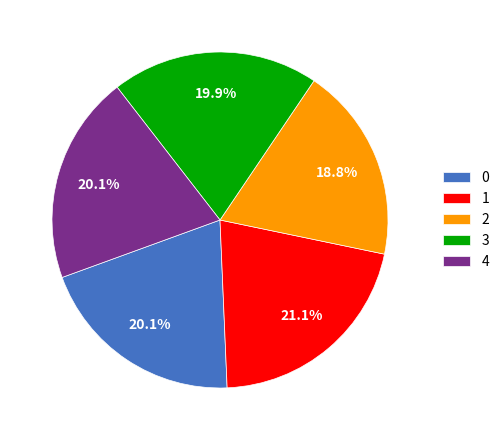

What is the ratio of the value at 4 to the value at 2?

1.1